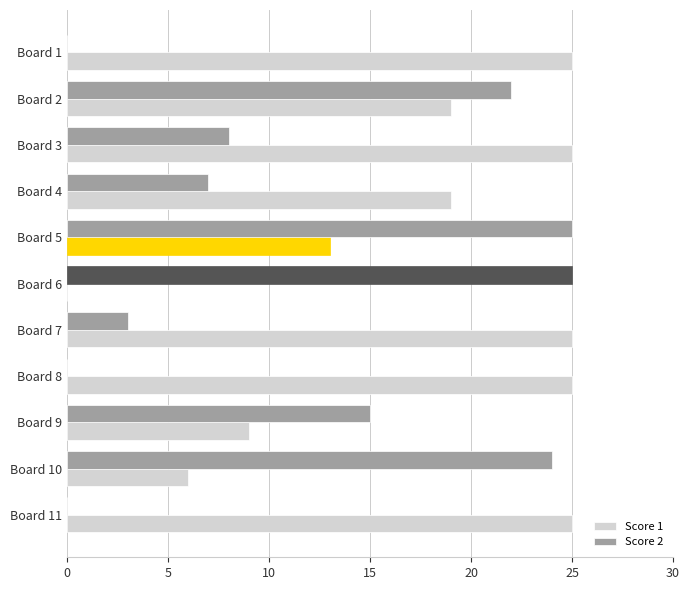

At which label is Score 2 closest to 12?

Board 9